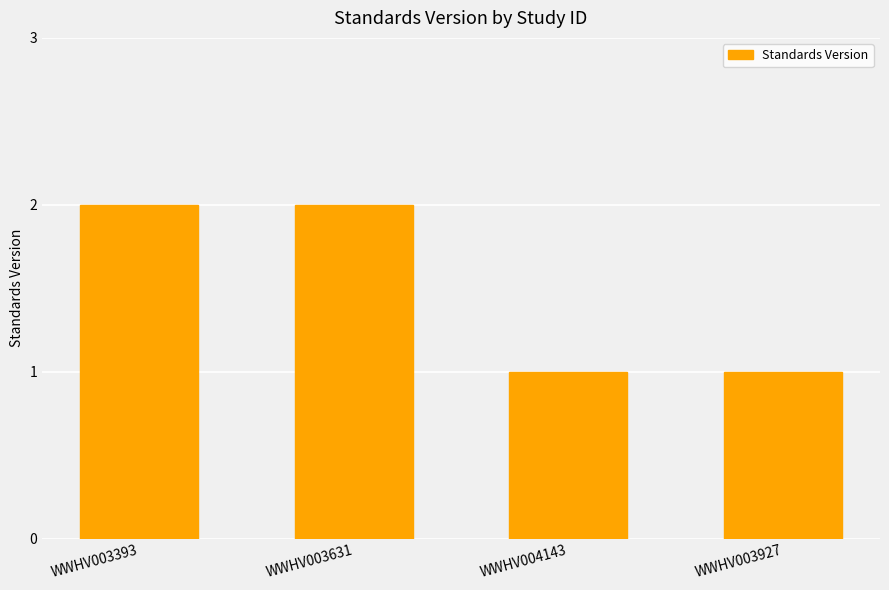

What is the minimum value shown in the chart?

1